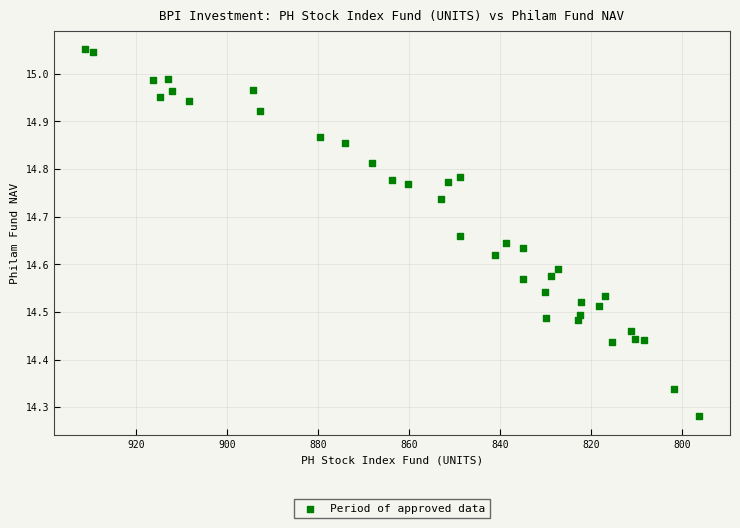

What is the range of Y values (max minus min)?

0.8